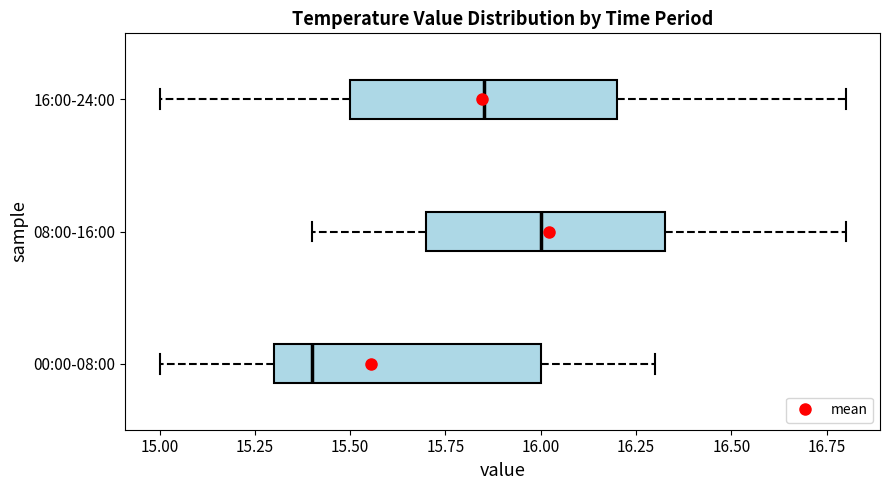

Which box's median line is the furthest to the right?

08:00-16:00